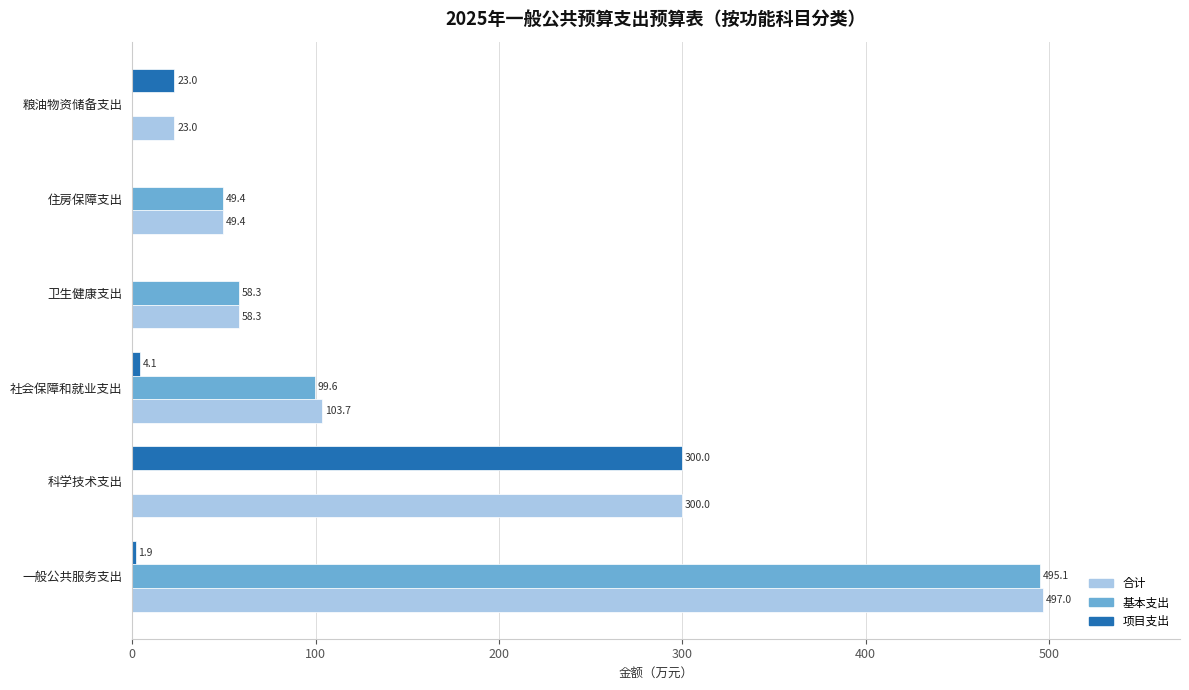

At which label does 基本支出 reach its peak?

一般公共服务支出